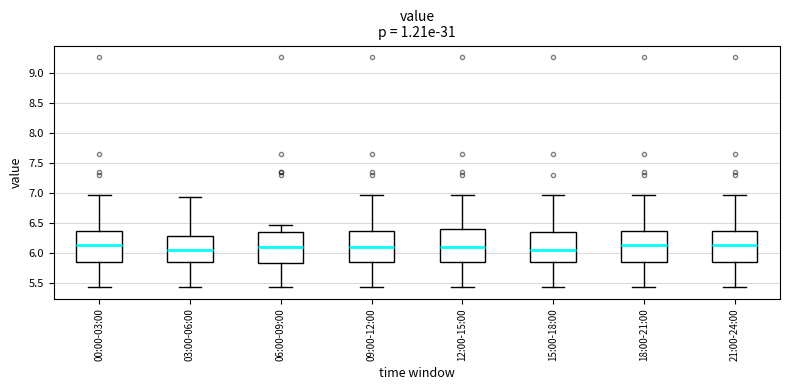

Reading left to right, read every box against the y-axis: the position of its median line, the range the box covers, and the ends of its whiskers. The values are not printed on the chart, so give them approximately, as read against the axis.

00:00-03:00: median 6.15, box 5.85 to 6.35, whiskers 5.45 to 6.95
03:00-06:00: median 6.05, box 5.85 to 6.30, whiskers 5.45 to 6.95
06:00-09:00: median 6.10, box 5.85 to 6.35, whiskers 5.45 to 6.45
09:00-12:00: median 6.10, box 5.85 to 6.35, whiskers 5.45 to 6.95
12:00-15:00: median 6.10, box 5.85 to 6.40, whiskers 5.45 to 6.95
15:00-18:00: median 6.05, box 5.85 to 6.35, whiskers 5.45 to 6.95
18:00-21:00: median 6.15, box 5.85 to 6.35, whiskers 5.45 to 6.95
21:00-24:00: median 6.15, box 5.85 to 6.35, whiskers 5.45 to 6.95